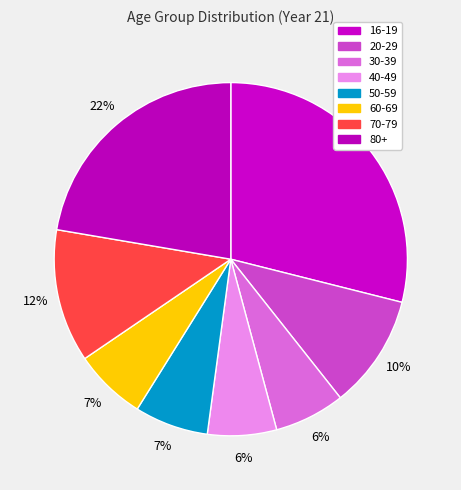

How many segments does this pie chart have?

8